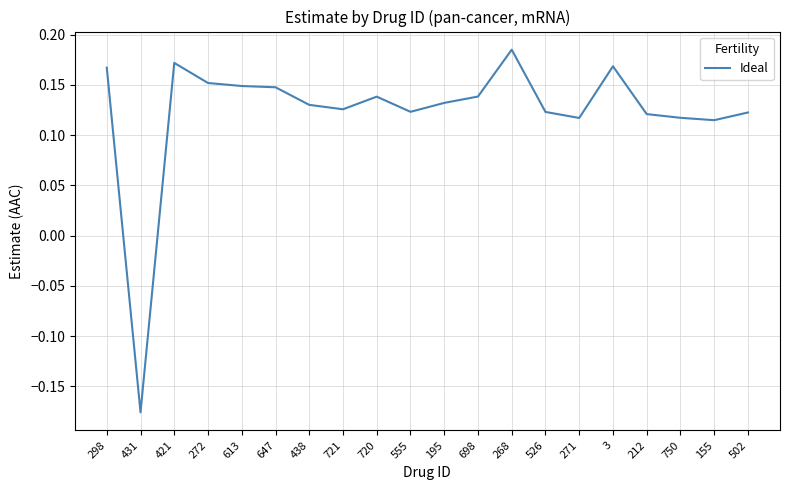

At which label does the data first exceed 0?

298